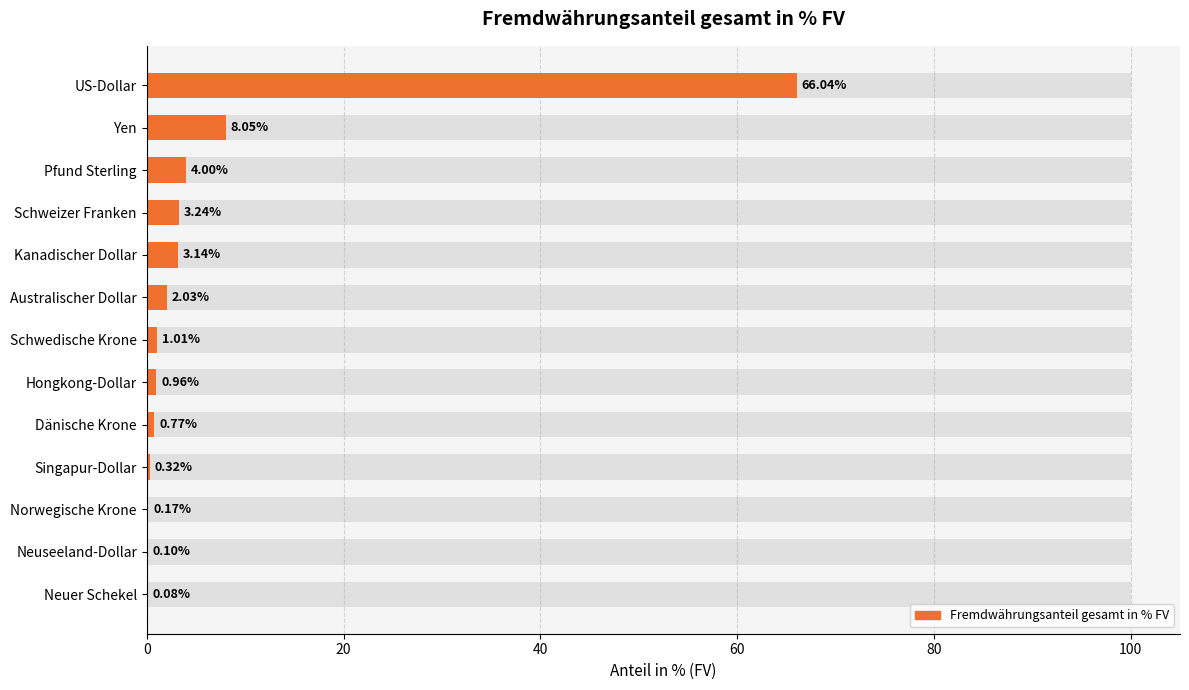

True or false: the data shows 66.0 at US-Dollar.

True